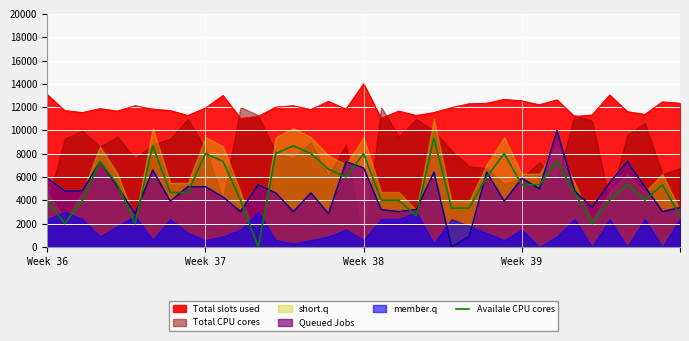

Reading left to right, what are all the values shown in this chart?

4006.6	2002.4	4006.6	7345.8	5343.4	2002.4	8682.5	4674.1	4674.1	8015.1	7345.8	4006.6	0.0	8015.1	8682.5	8015.1	6678.3	6010.8	8015.1	4006.6	4006.6	2671.7	9350.0	3339.2	3339.2	6010.8	8015.1	5343.4	5343.4	7345.8	4674.1	2002.4	4006.6	5343.4	4006.6	5343.4	2671.7